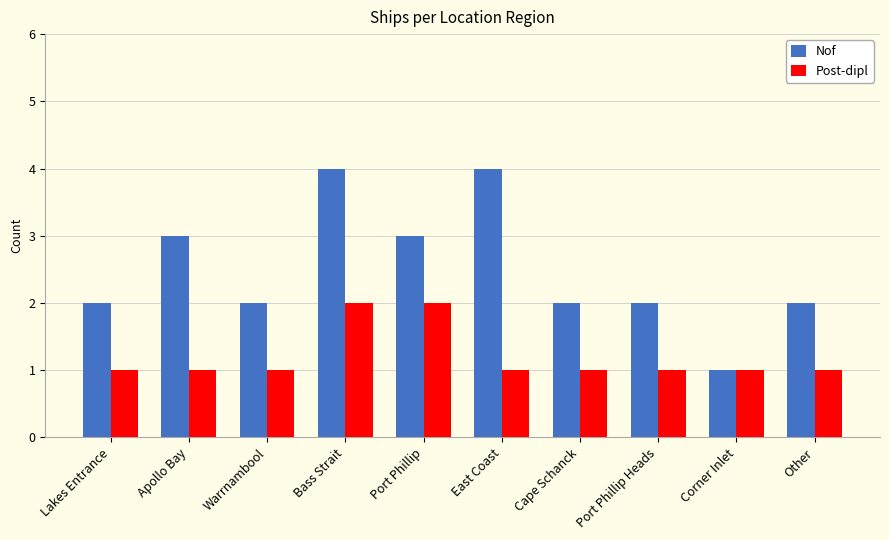

Count the number of categories in the chart.

10